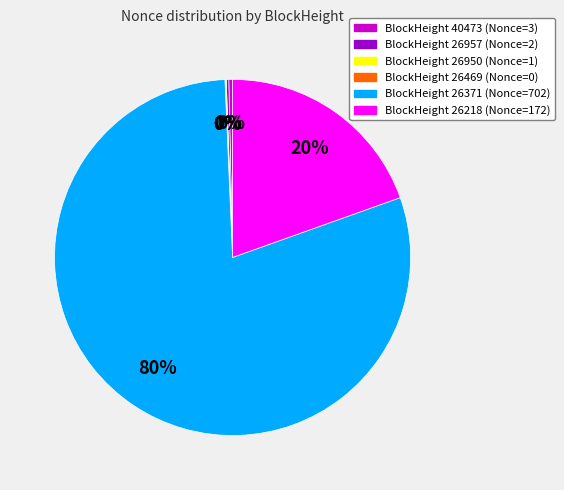

Is there any slice that represents more than half of the pie?

Yes